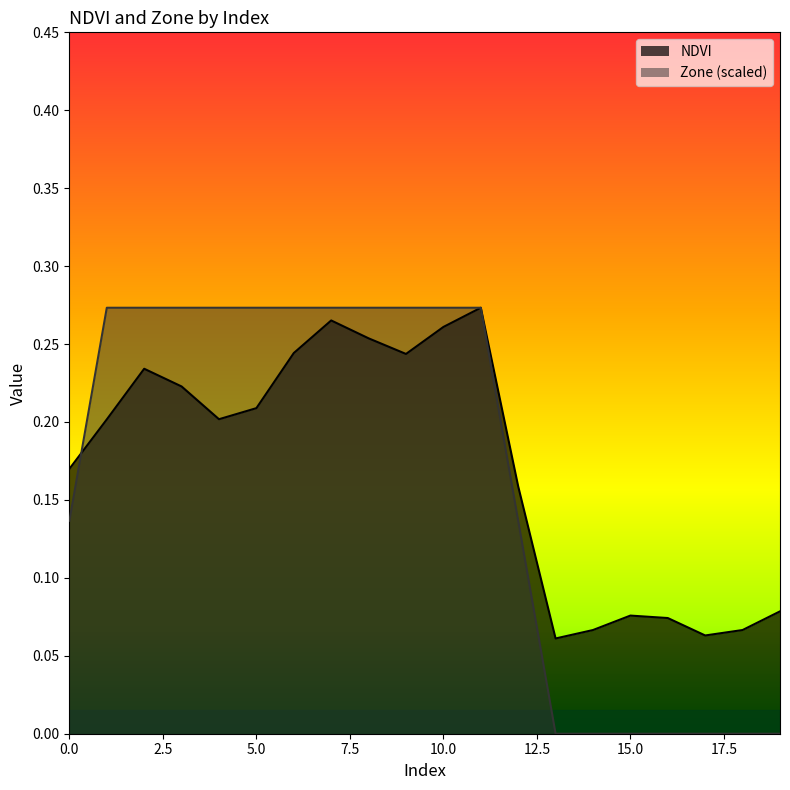

What is the sum of the Zone values at 2 and 3?

0.5